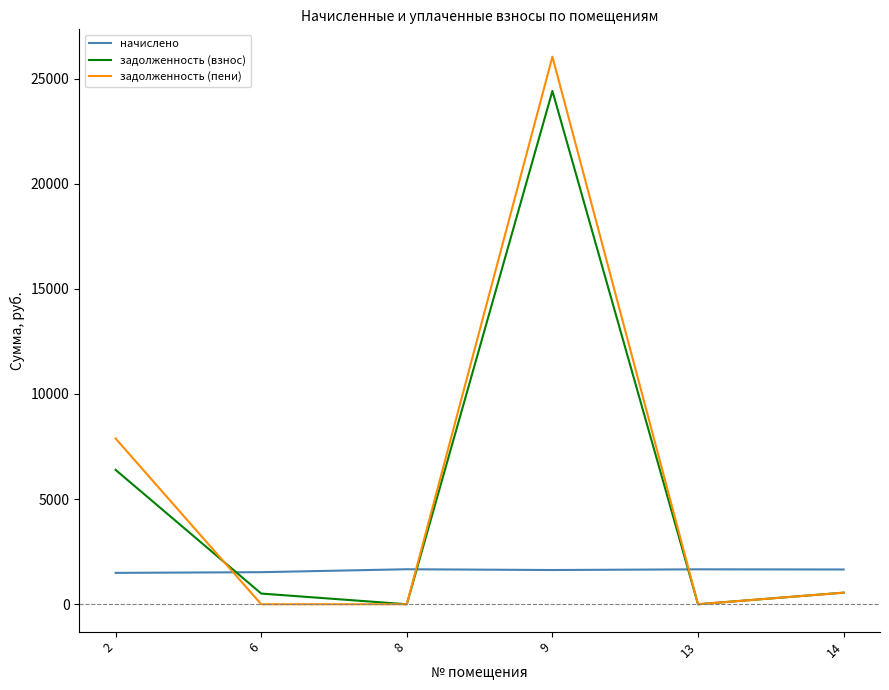

At 9, list the series in order from smallest to largest.

начислено, задолженность (взнос), задолженность (пени)